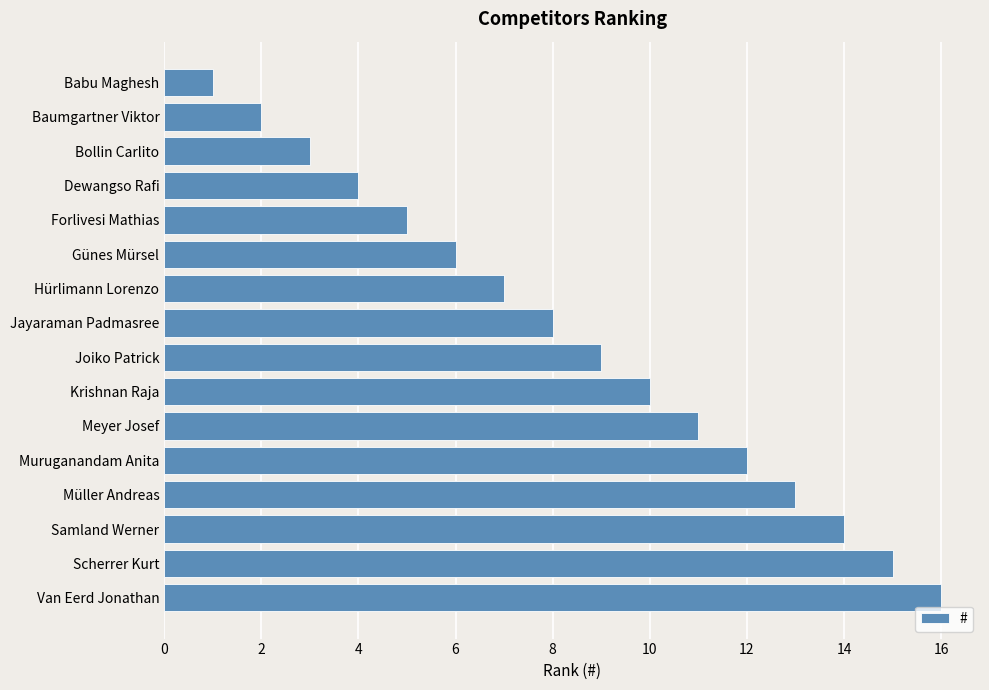

True or false: the data shows 6 at Joiko Patrick.

False